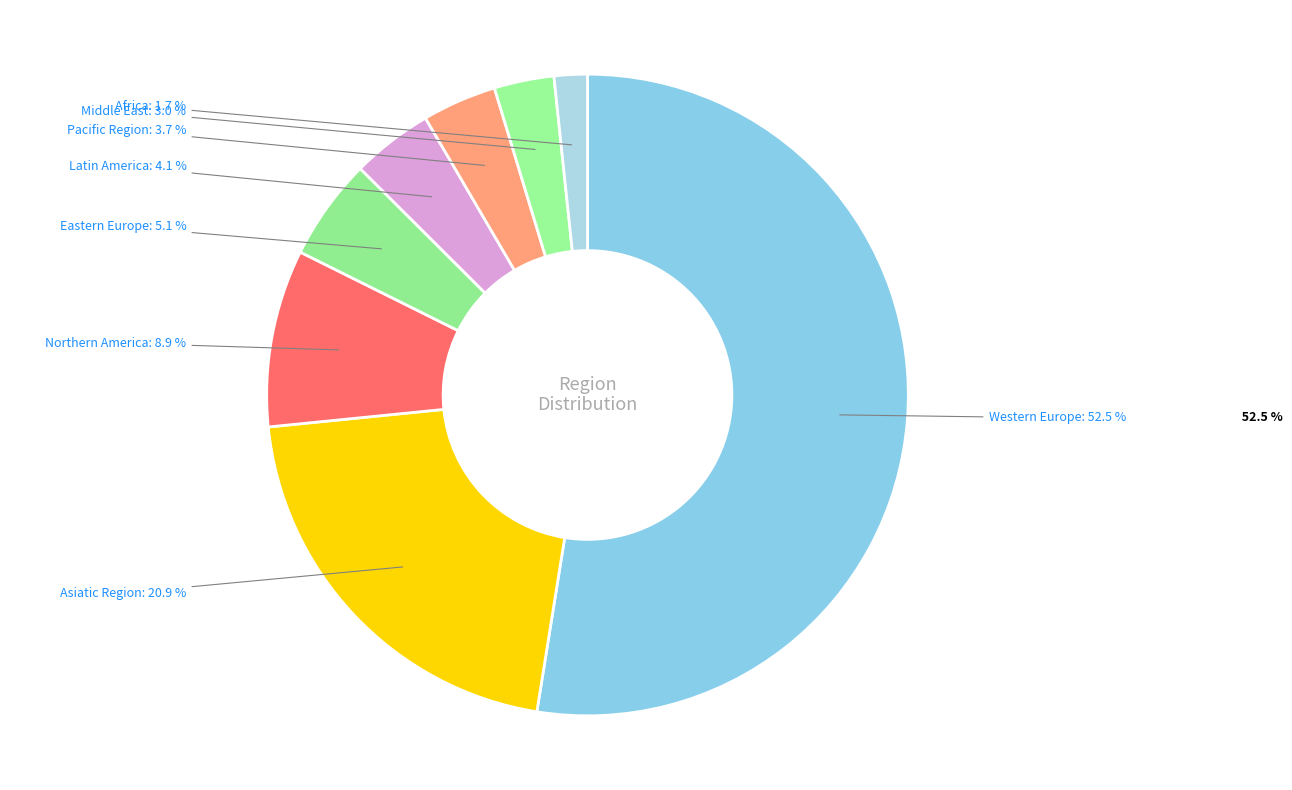

The Eastern Europe slice represents 19% of the pie. True or false?

False